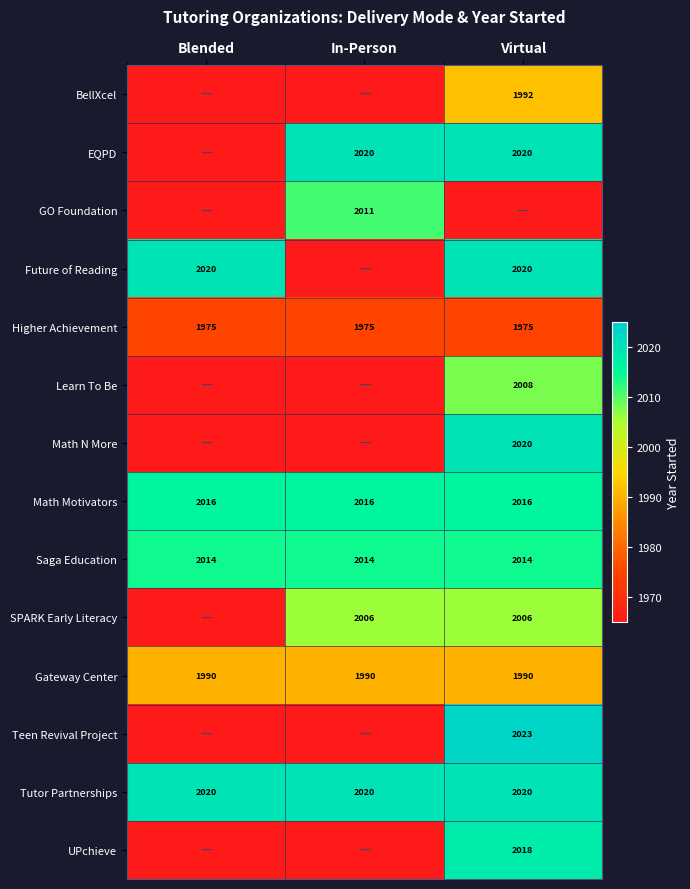

What is the sum of all Higher Achievement values?

5925